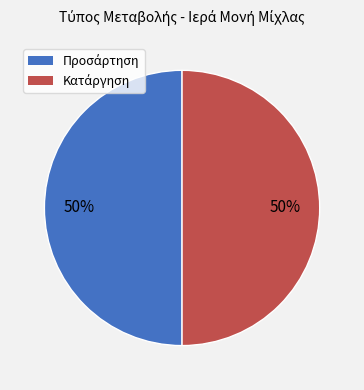

To the nearest percent, what is the average slice percentage?

50%